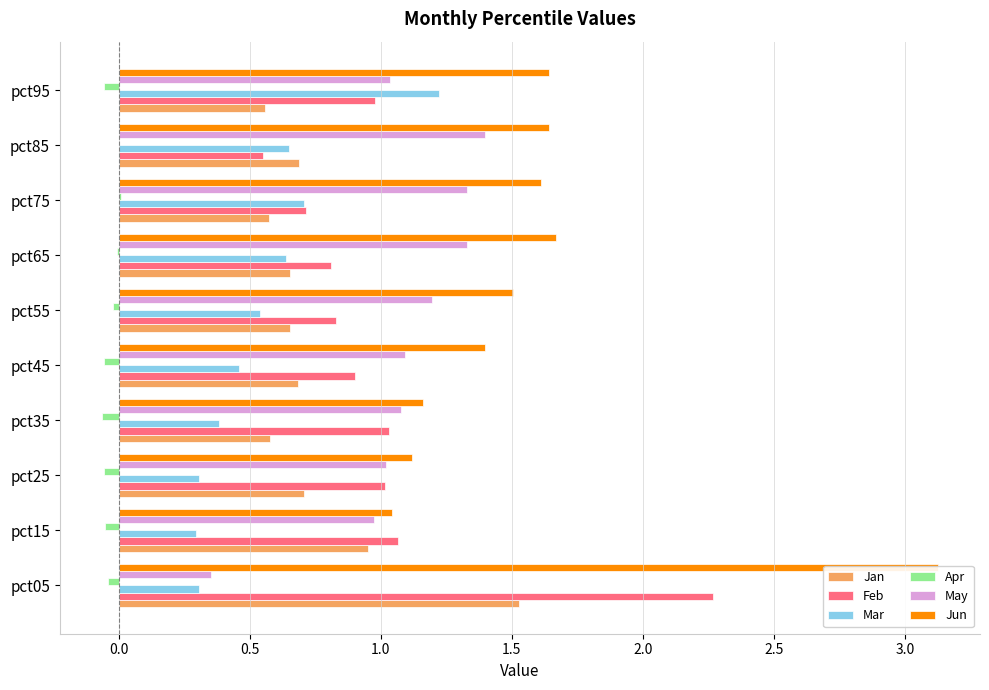

What is the difference between the second highest and second lowest values in the May series?

0.4